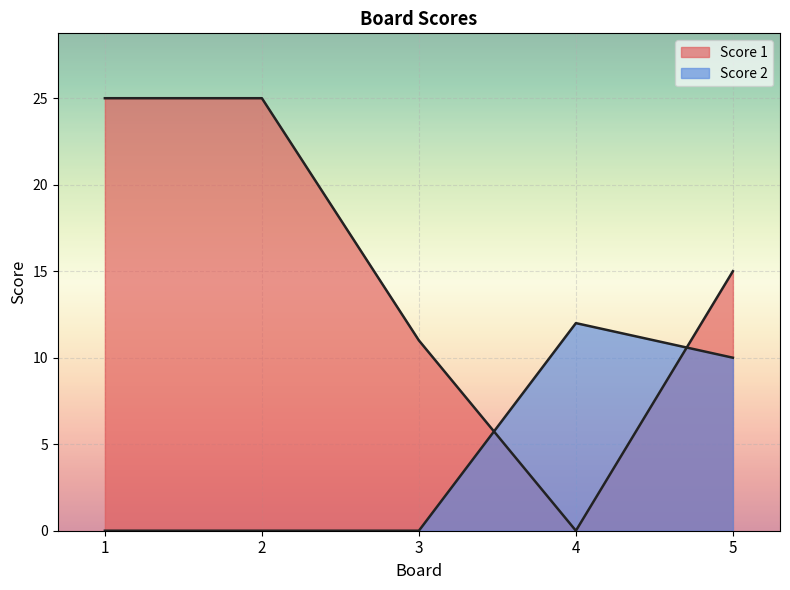

How many lines are shown in the chart?

2